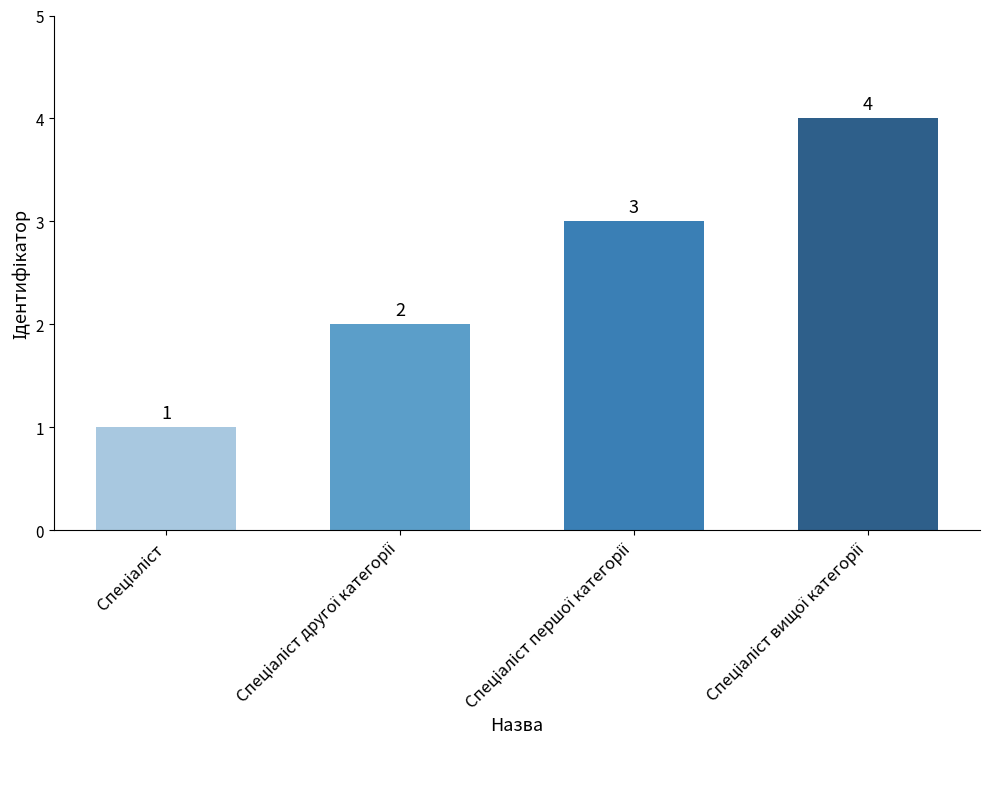

What is the sum of all values?

10